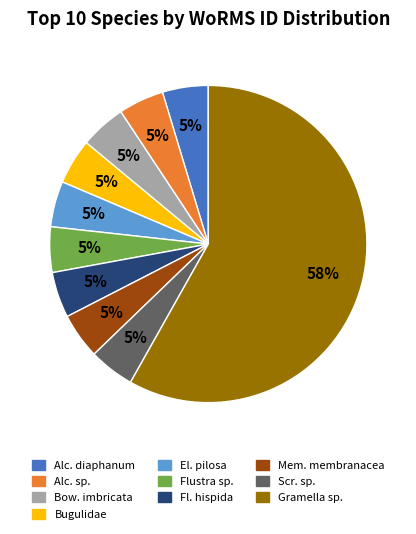

Is there a majority slice in this chart?

Yes